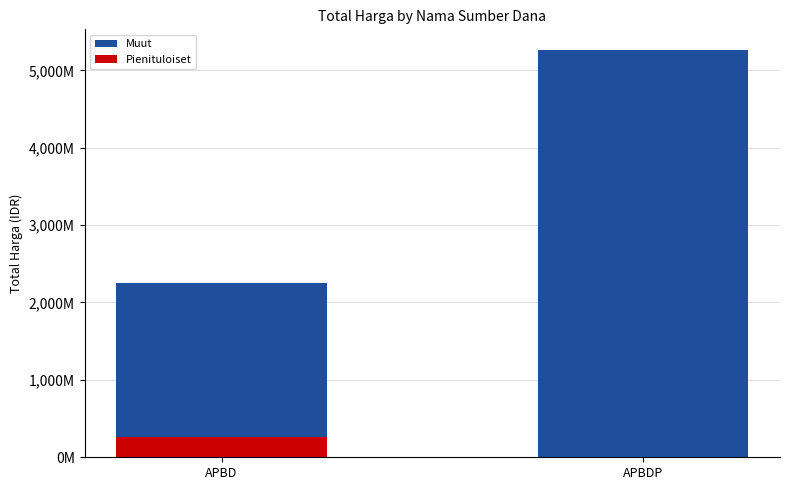

What are all the series names shown in the legend?

Muut, Pienituloiset